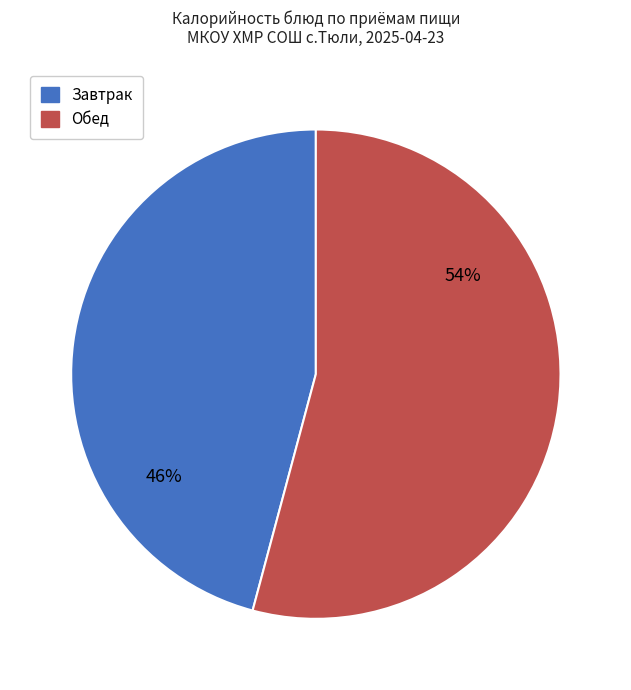

To the nearest percent, what is the difference between the largest and smallest slice percentages?

8%